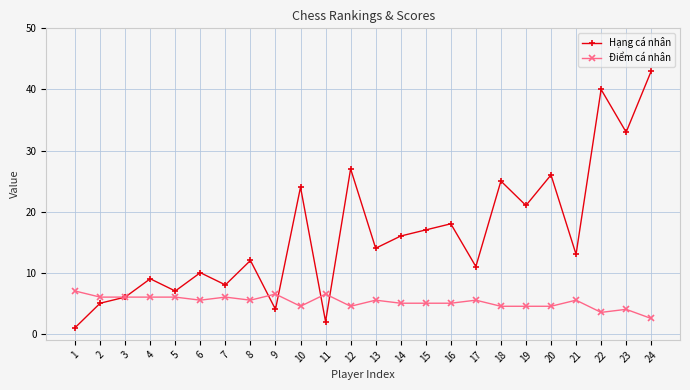

What is the value of the Điểm cá nhân point at the 4th from the left?

6.0